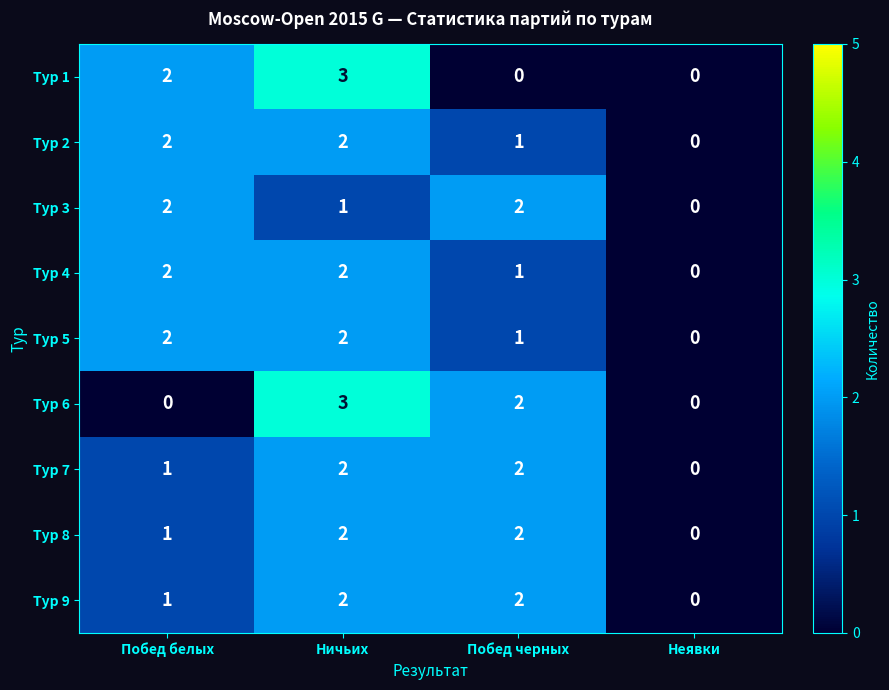

At which category is the sum across all series the highest?

Ничьих